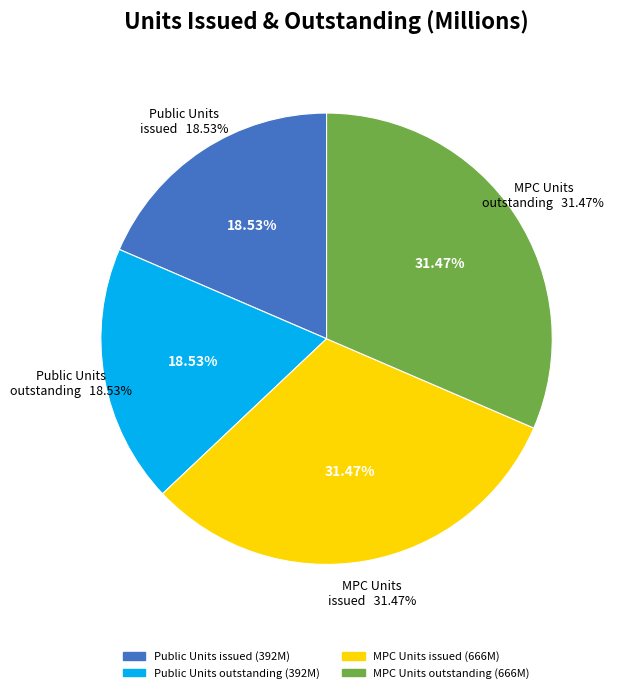

To the nearest percent, what portion does MPC Units issued represent?

31%